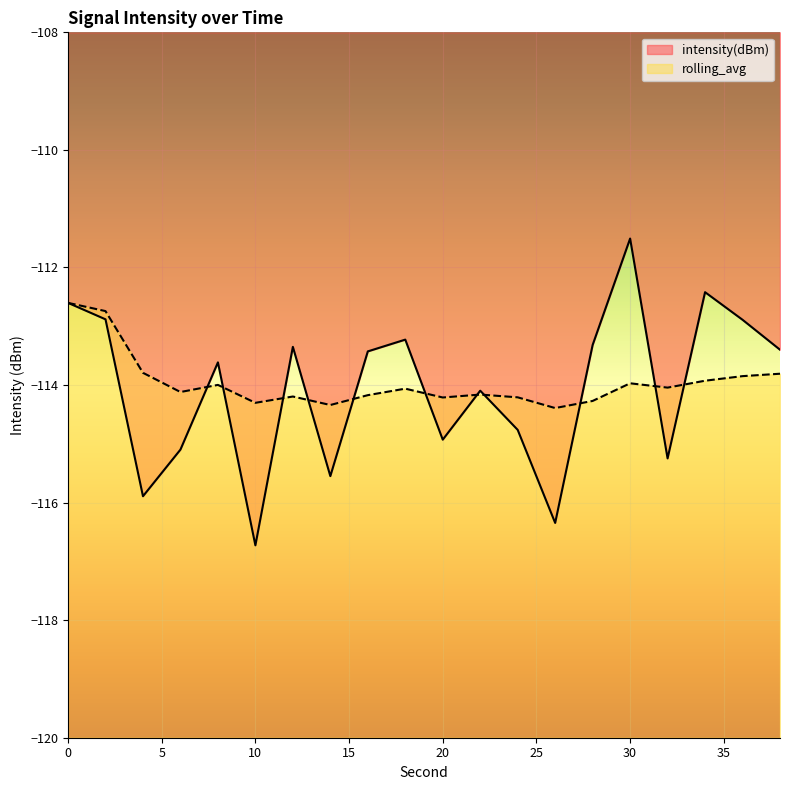

Rank the series by their average value, from lowest to highest.

intensity(dBm), rolling_avg